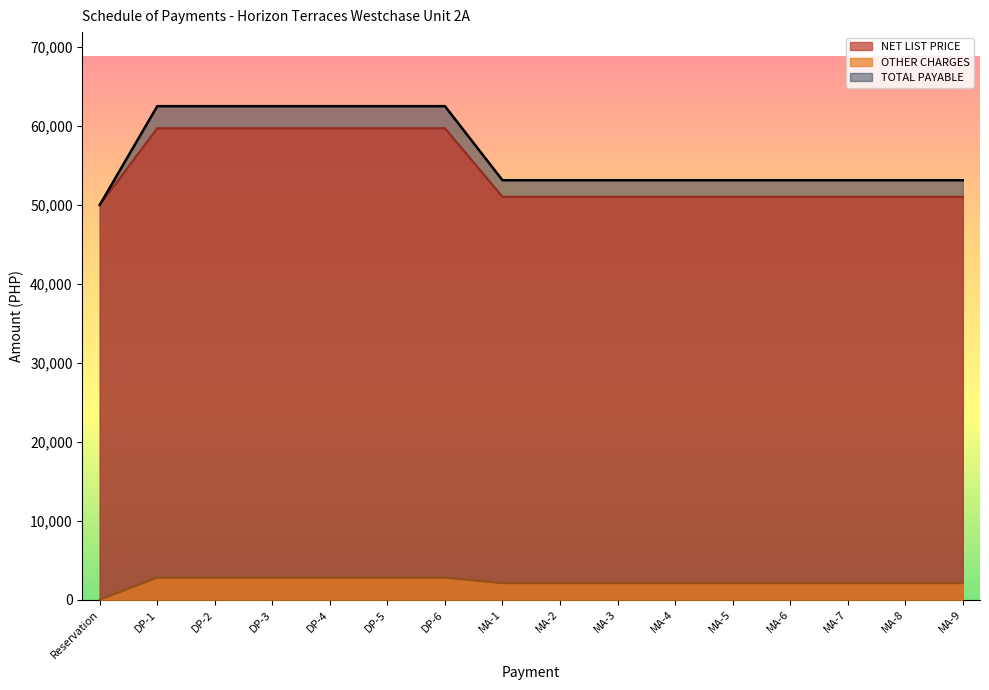

Which label corresponds to the smallest value in the chart?

Reservation